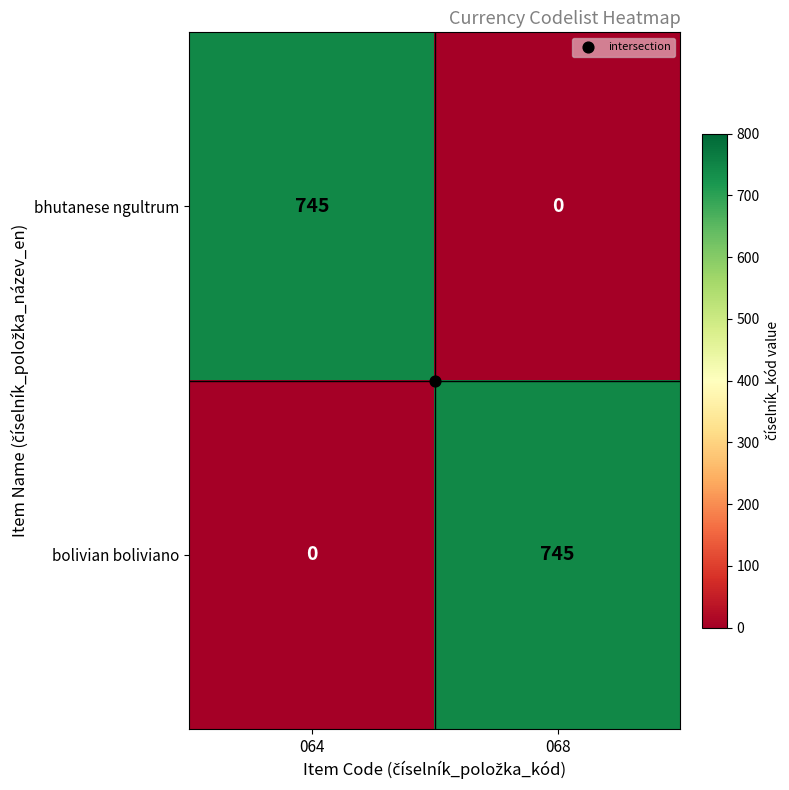

The value of bolivian boliviano at 068 is 1147. True or false?

False